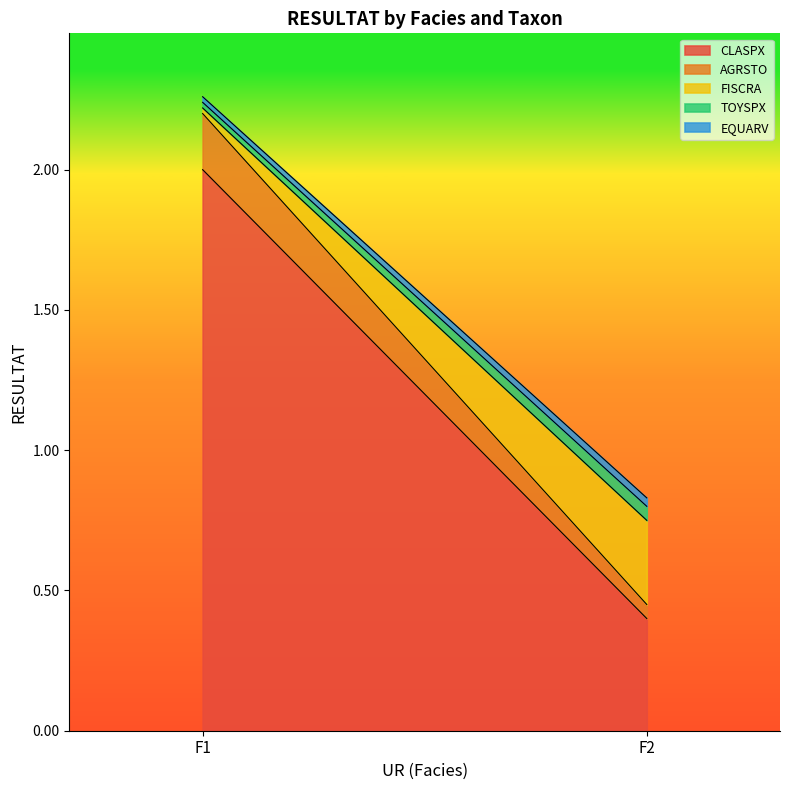

How many lines are shown in the chart?

5